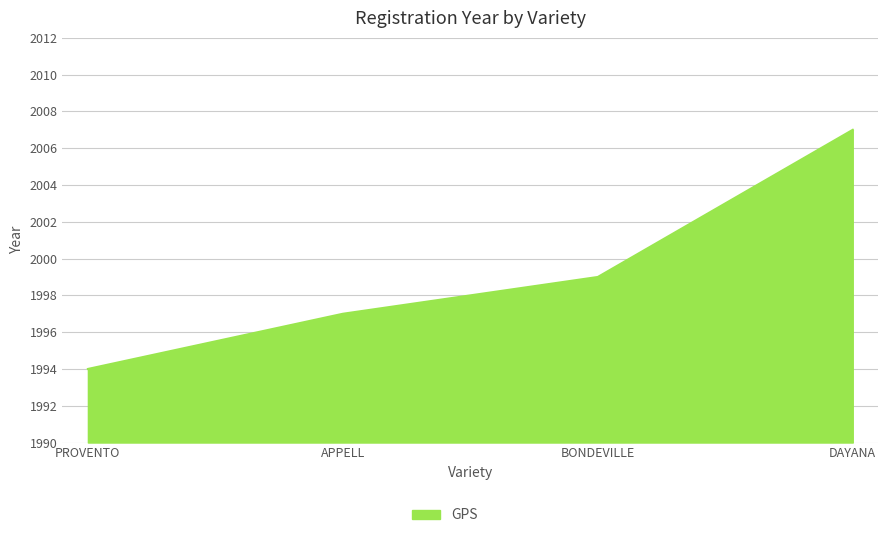

What is the sum of all values?

7997